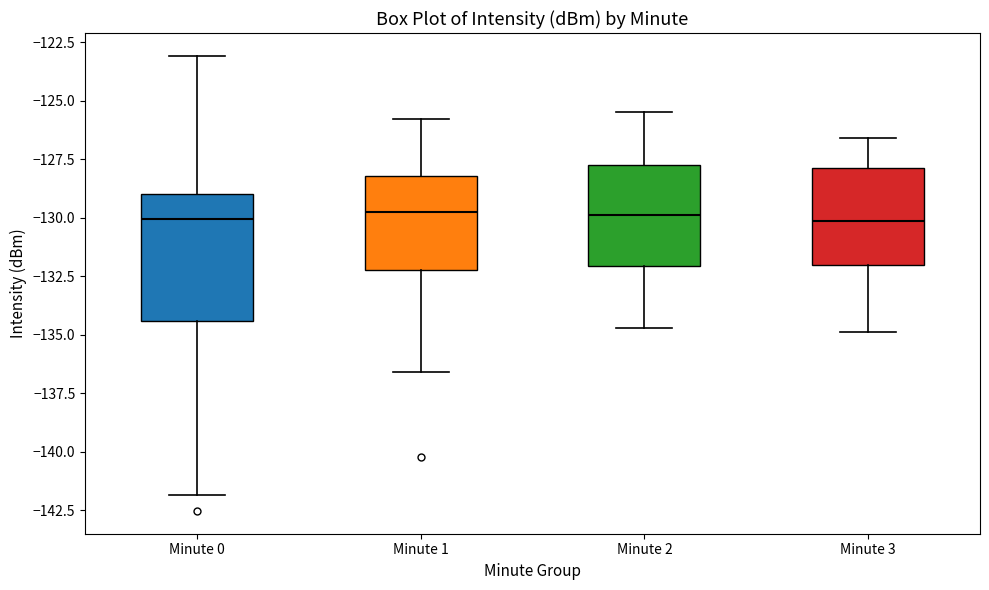

Reading left to right, read every box against the y-axis: the position of its median line, the range the box covers, and the ends of its whiskers. The values are not printed on the chart, so give them approximately, as read against the axis.

Minute 0: median -130.0, box -134.5 to -129.0, whiskers -142.0 to -123.0
Minute 1: median -129.5, box -132.0 to -128.0, whiskers -136.5 to -126.0
Minute 2: median -130.0, box -132.0 to -127.5, whiskers -134.5 to -125.5
Minute 3: median -130.0, box -132.0 to -128.0, whiskers -135.0 to -126.5